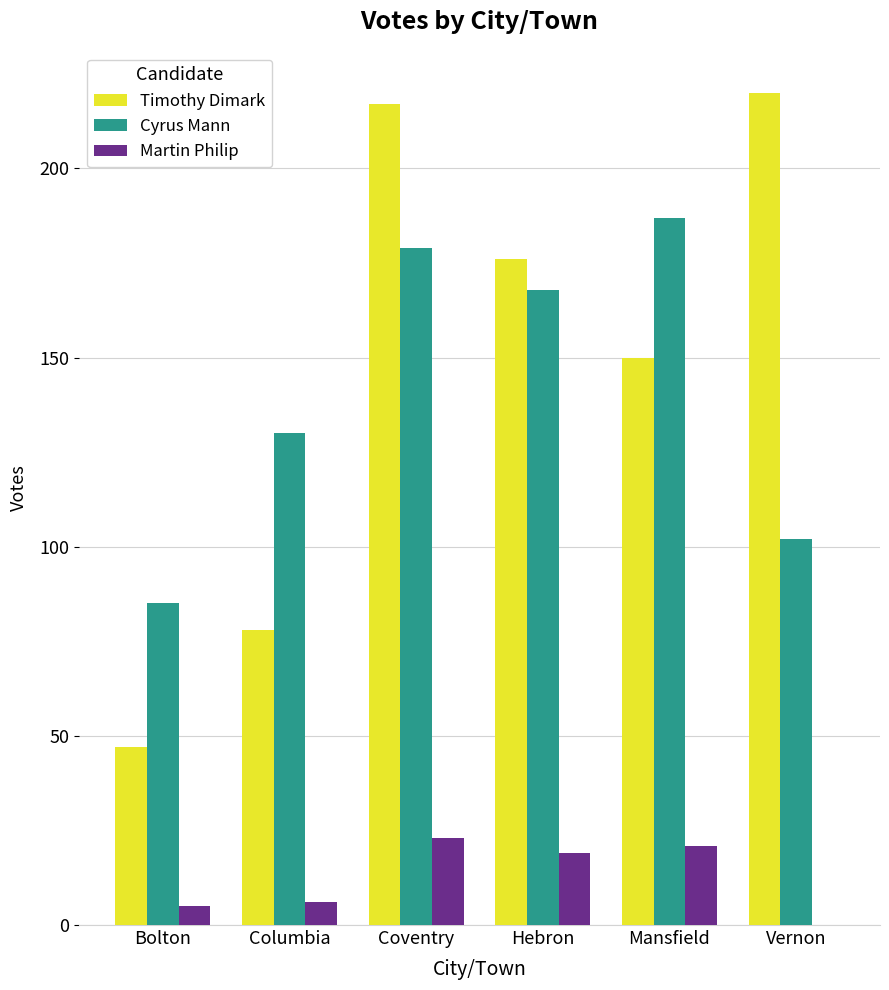

Which series has the largest total across all categories?

Timothy Dimark